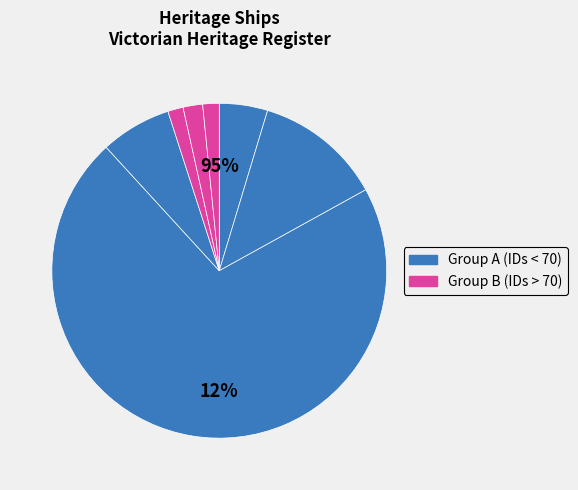

Is it true that ALEXANDRA is 1% of the pie?

False